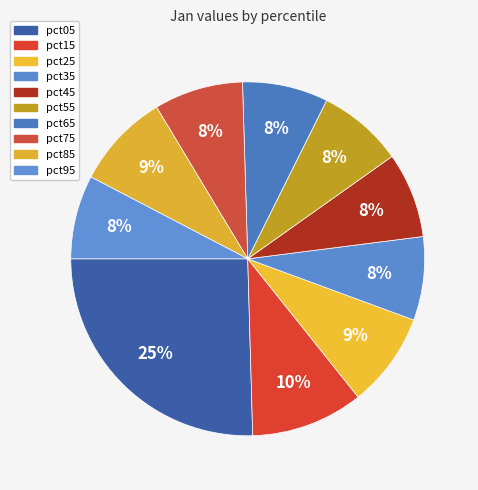

To the nearest percent, what portion does pct05 represent?

25%